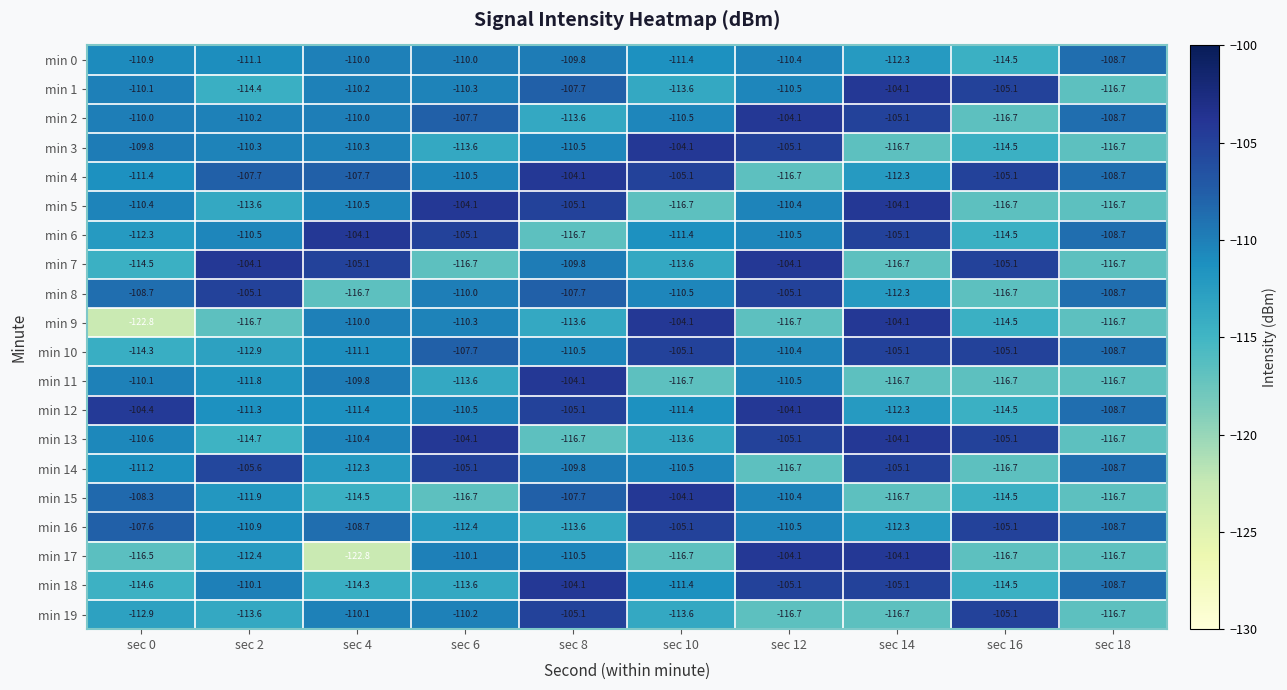

What is the smallest value displayed?

-122.8